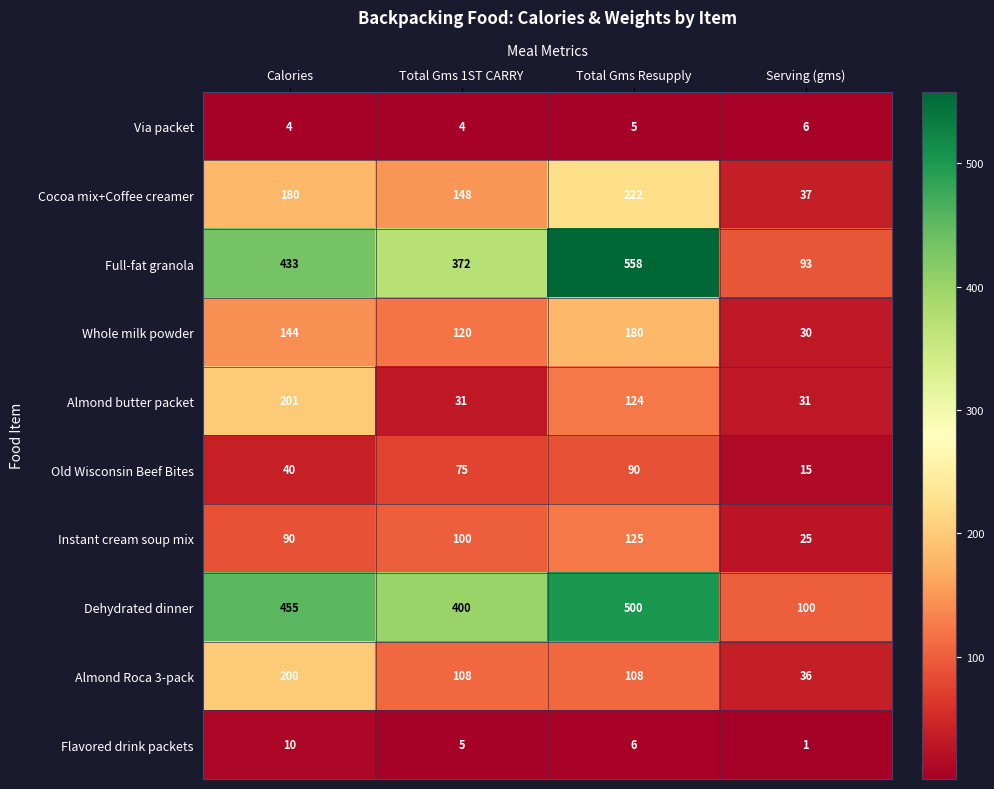

Where is Cocoa mix+Coffee creamer nearest to the value 129?

Total Gms 1ST CARRY